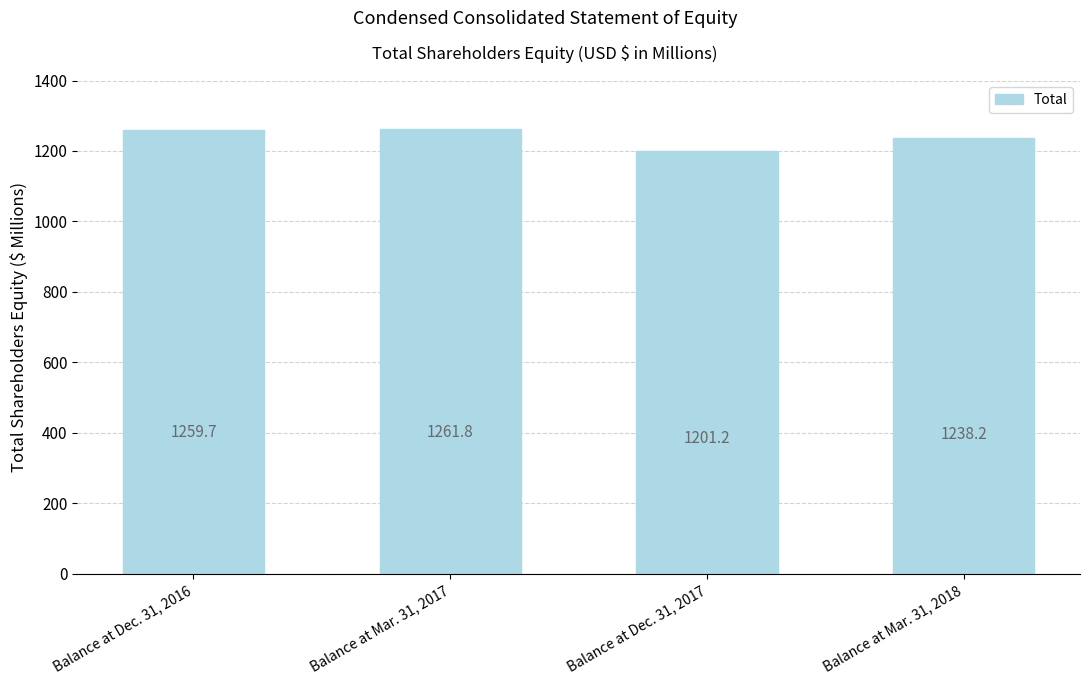

What is the change in value from Balance at Dec. 31, 2016 to Balance at Mar. 31, 2017?

+2.1